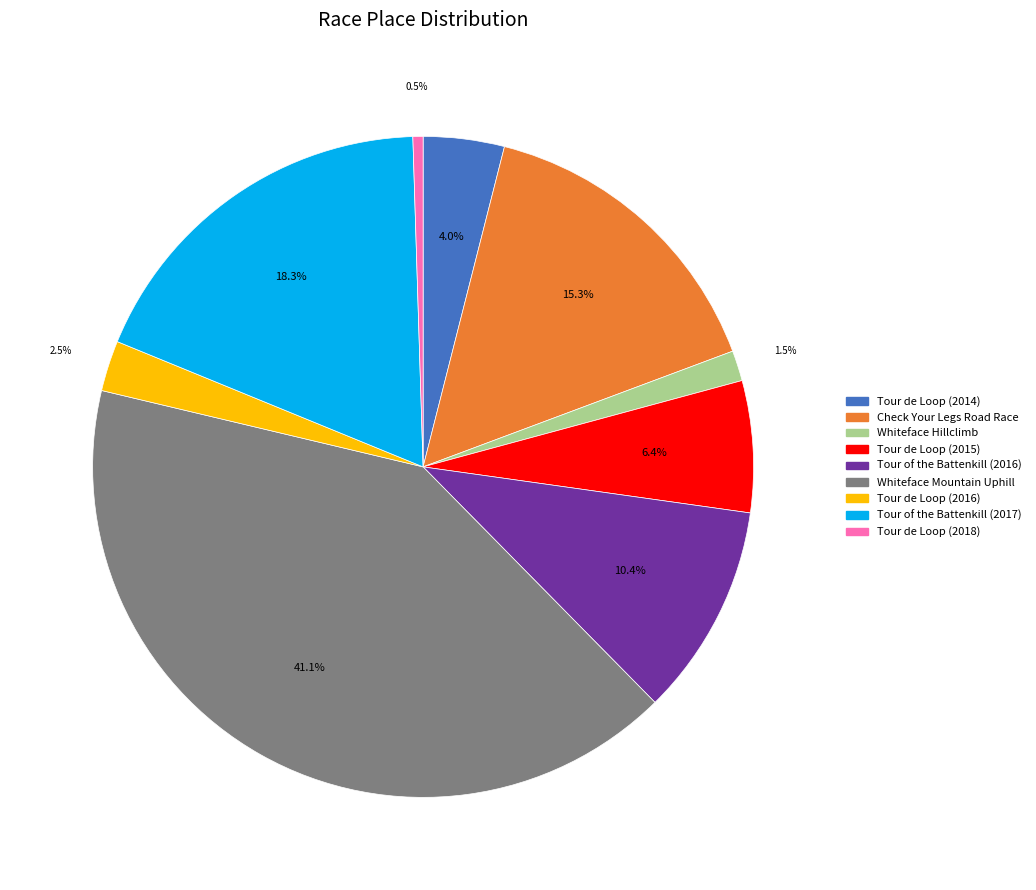

What is the ratio of the value at Tour of the Battenkill (2017) to the value at Tour de Loop (2018)?

37.0